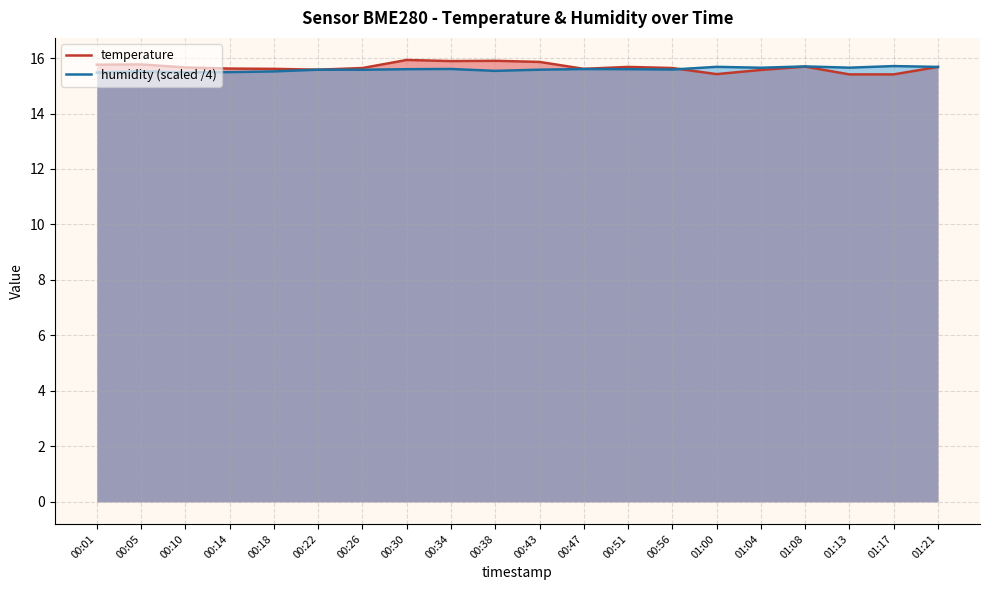

Is the value of temperature at 00:18 greater than the value of humidity (scaled /4) at 00:34?

Yes